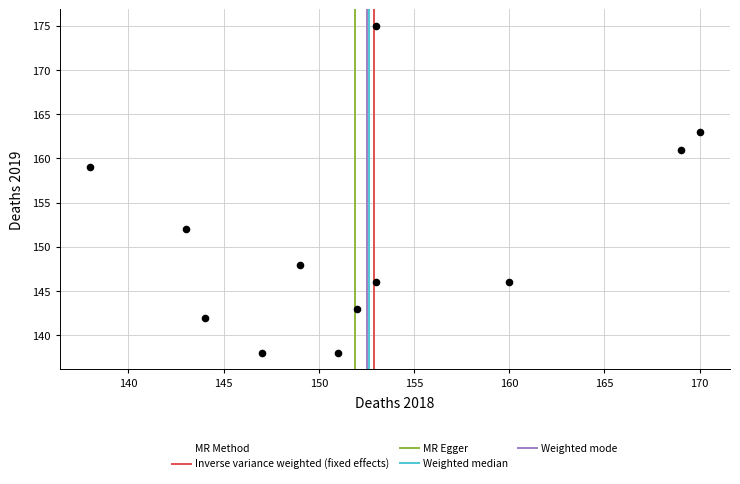

What is the average Y value?

151